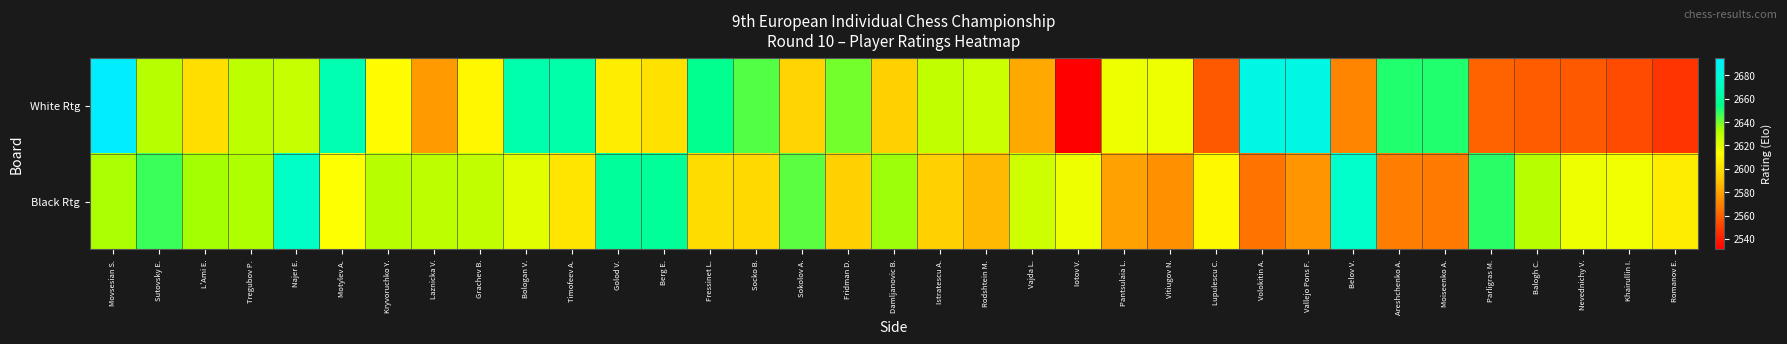

Which series has the widest spread of values?

White Rtg